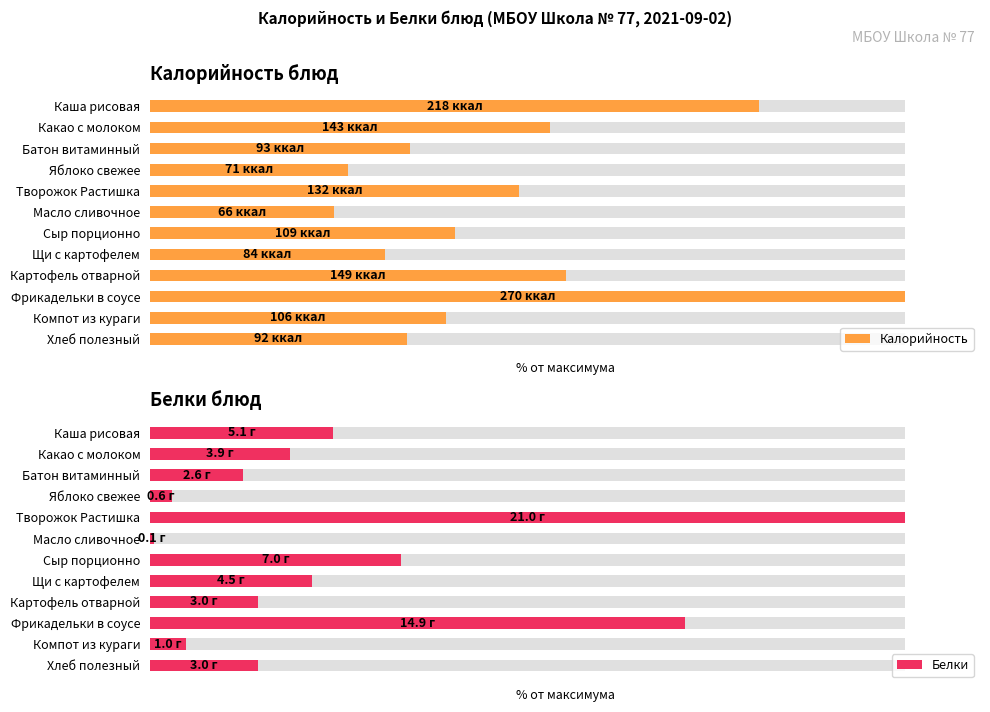

Which series changed the most between Компот из кураги and Хлеб полезный?

Белки